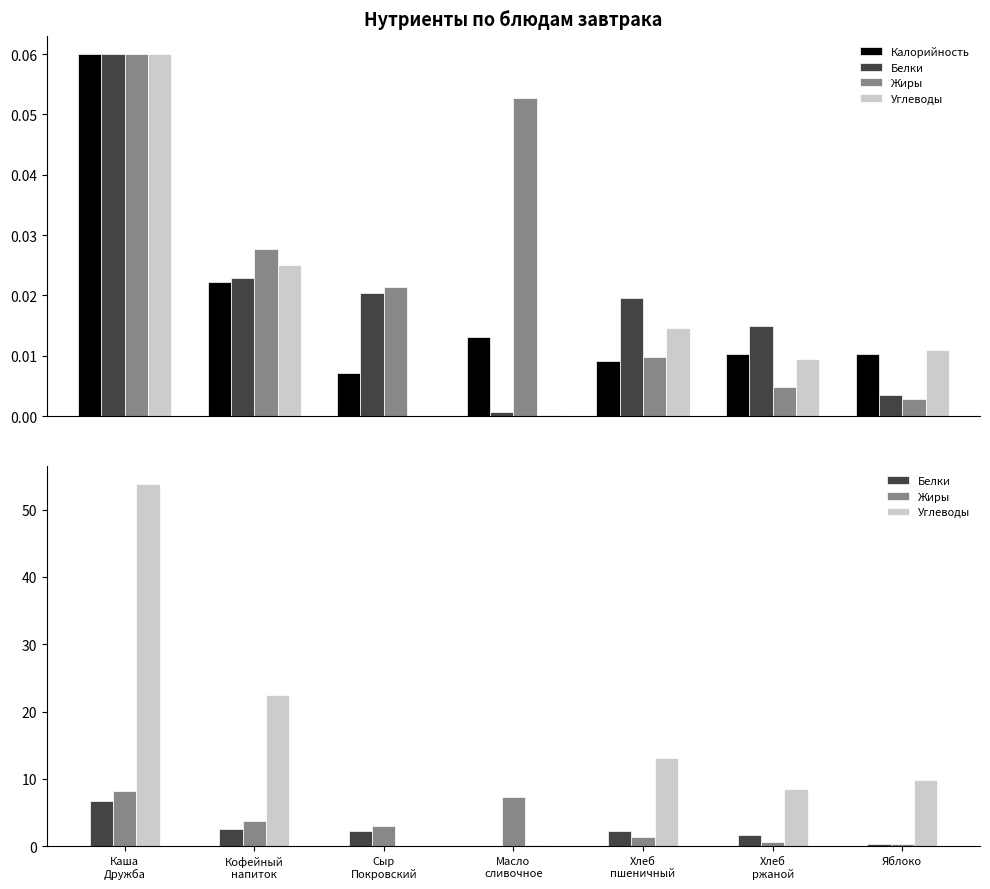

What is the total value across all series at Яблоко?

10.6